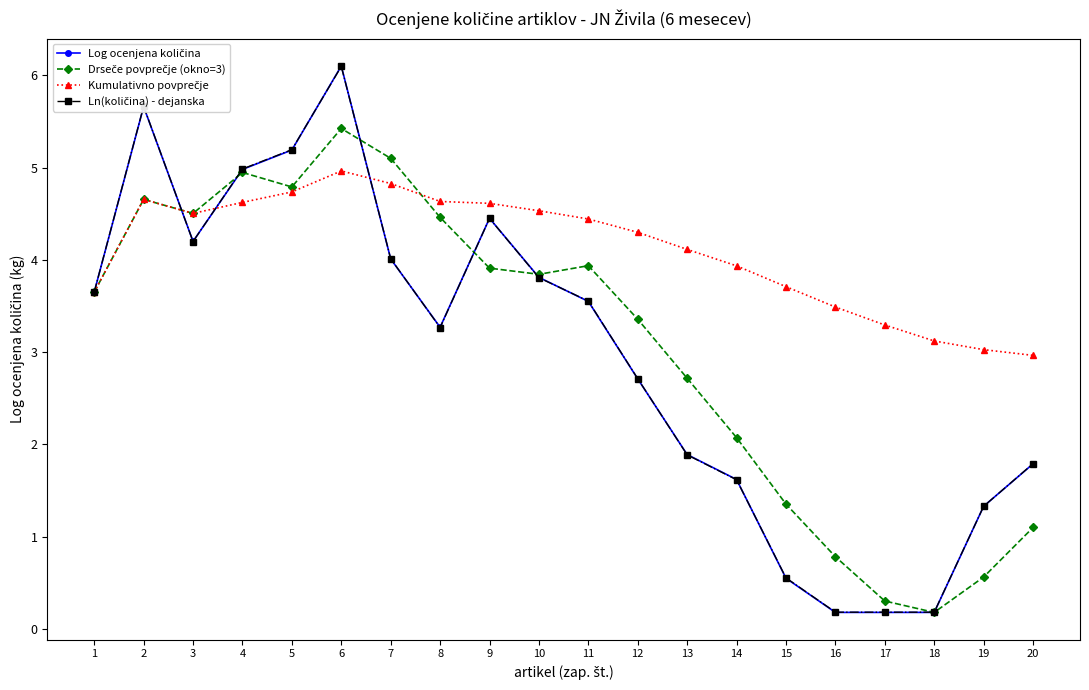

What is the difference between the highest and lowest values at 9?

0.7